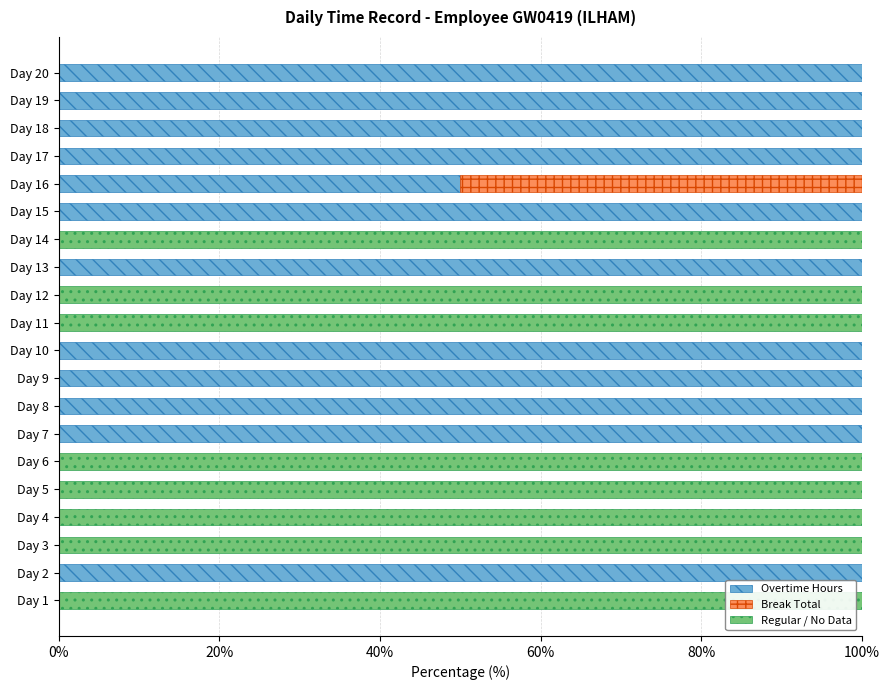

Is it true that Overtime Hours equals 169 at Day 18?

False